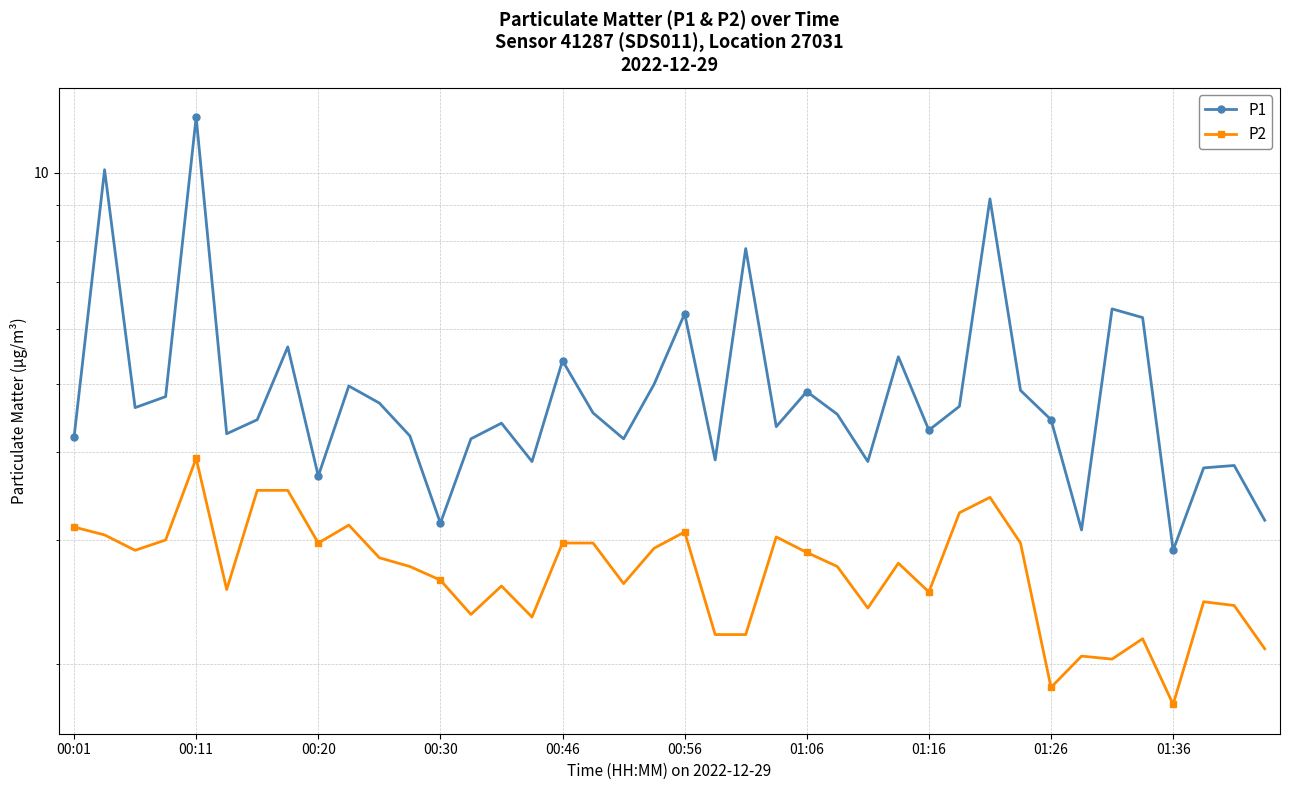

What is the average value of the P2 series?

2.7